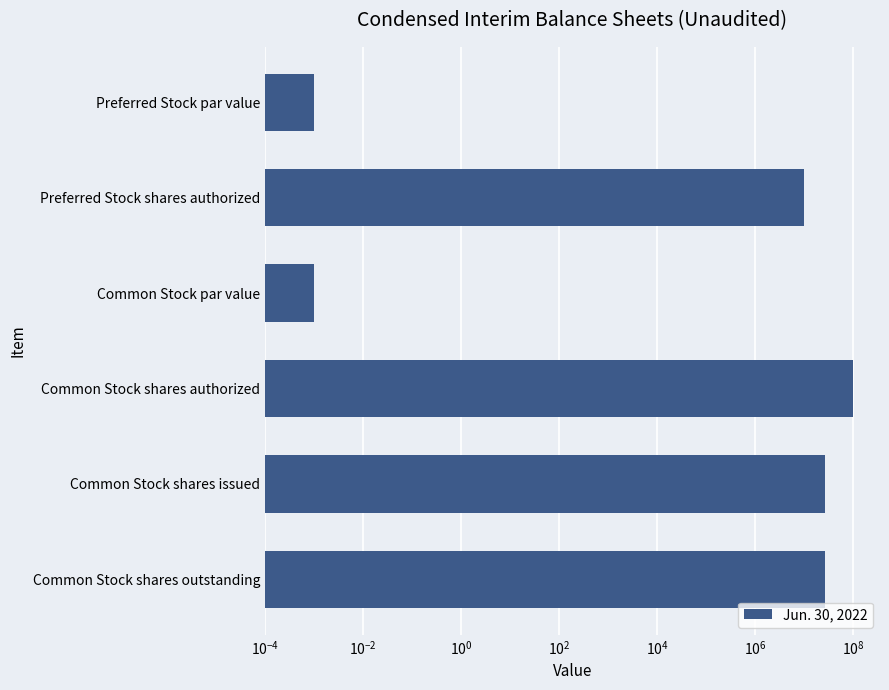

Are the bars horizontal?

Yes